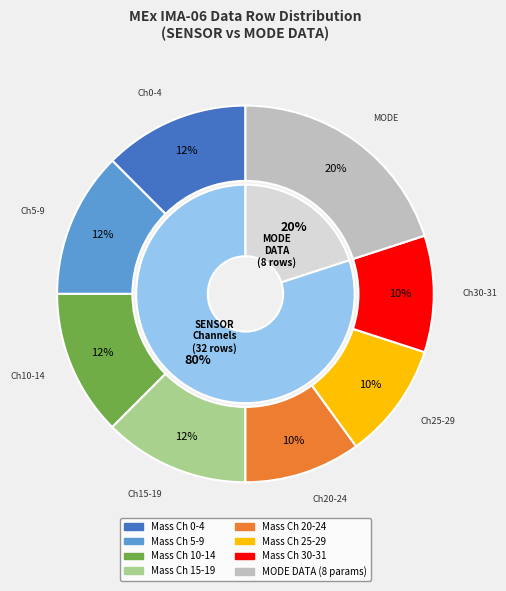

How much of the chart is everything except Azimuth Sum Mode?

100.0%